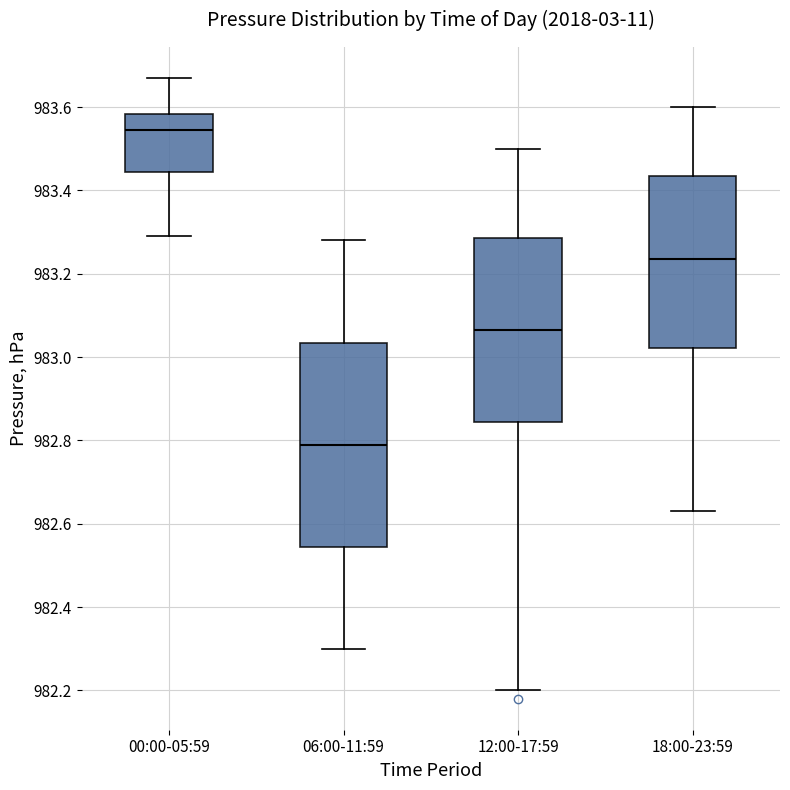

Which box's median line is the lowest?

06:00-11:59